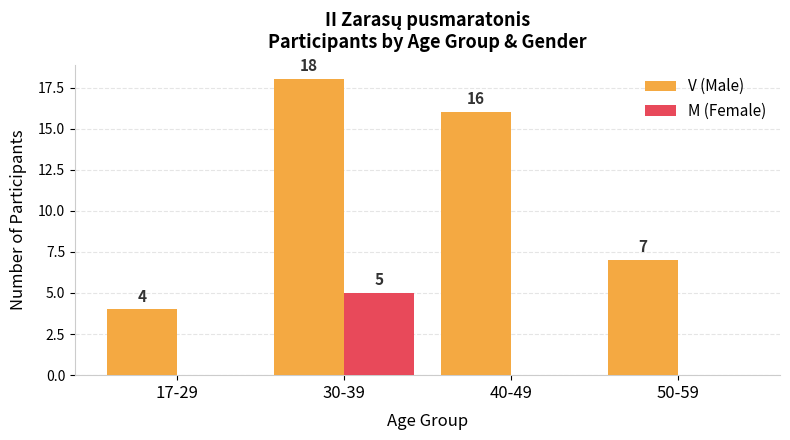

Reading left to right, transcribe all the data shown in this chart.

V (Male): 17-29=4	30-39=18	40-49=16	50-59=7
M (Female): 17-29=0	30-39=5	40-49=0	50-59=0